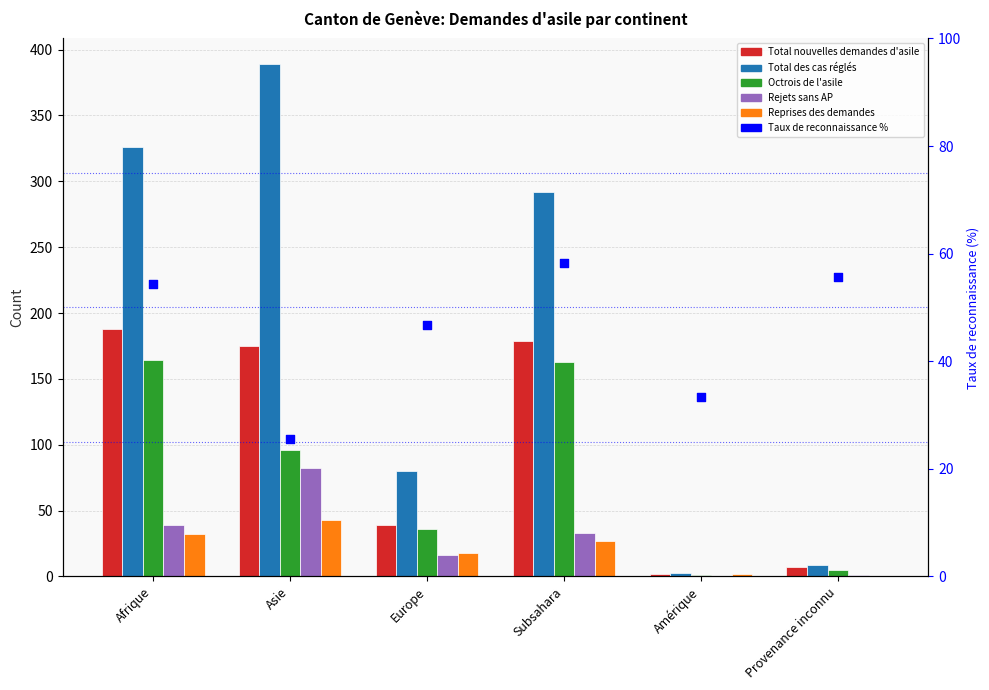

At how many categories does at least one series exceed 180?

3